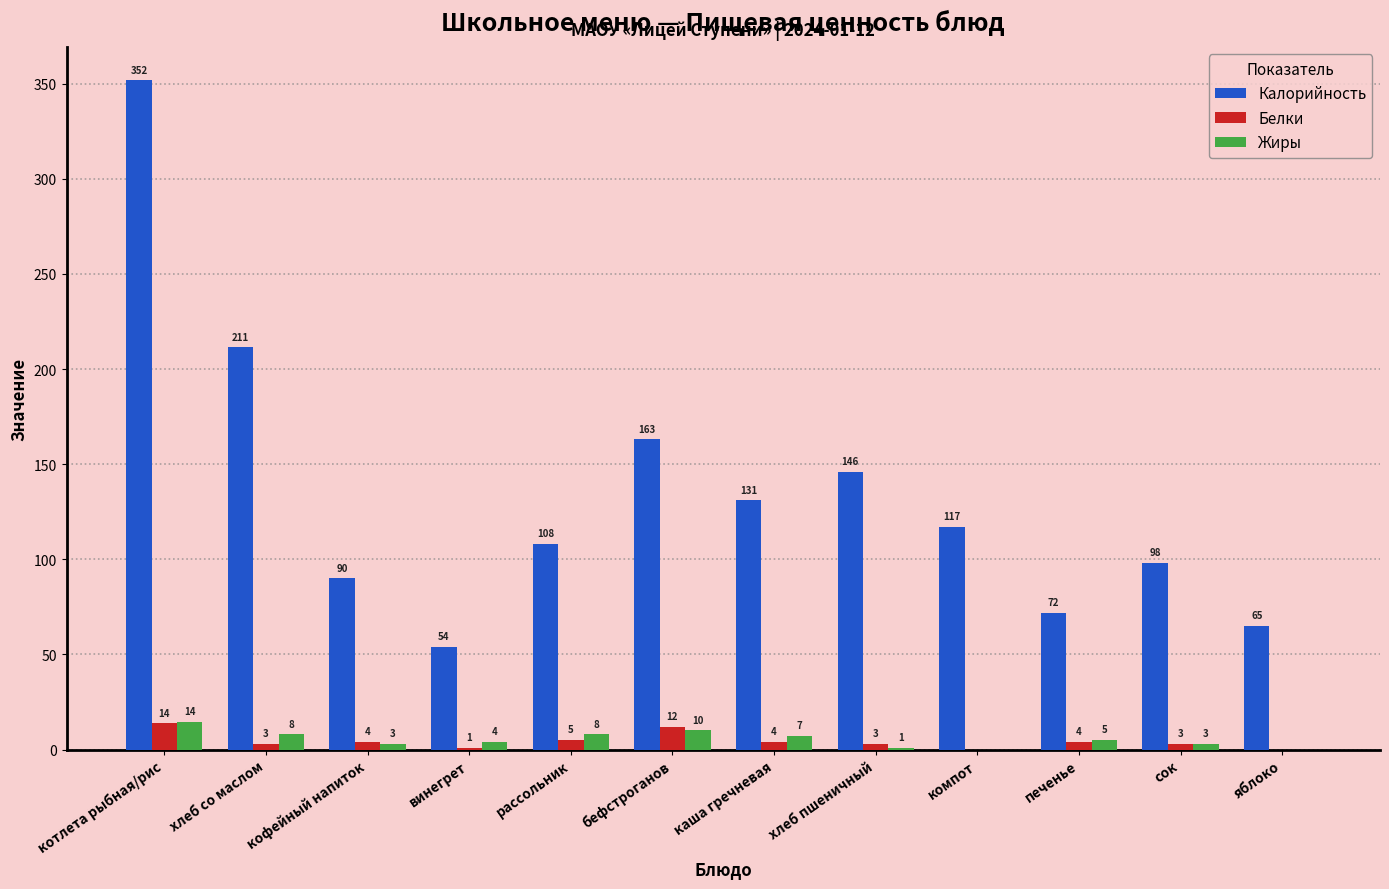

True or false: Калорийность has a value of 31.1 at хлеб пшеничный.

False